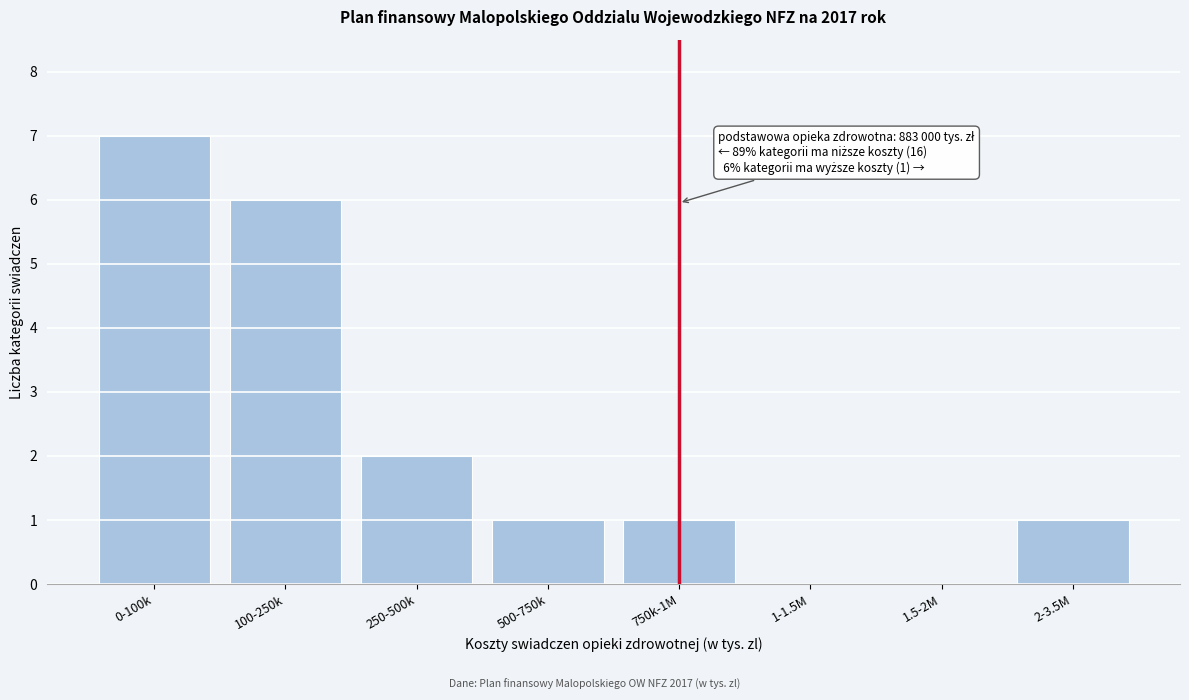

Reading left to right, transcribe all the data shown in this chart.

0-100k=7	100-250k=6	250-500k=2	500-750k=1	750k-1M=1	1-1.5M=0	1.5-2M=0	2-3.5M=1